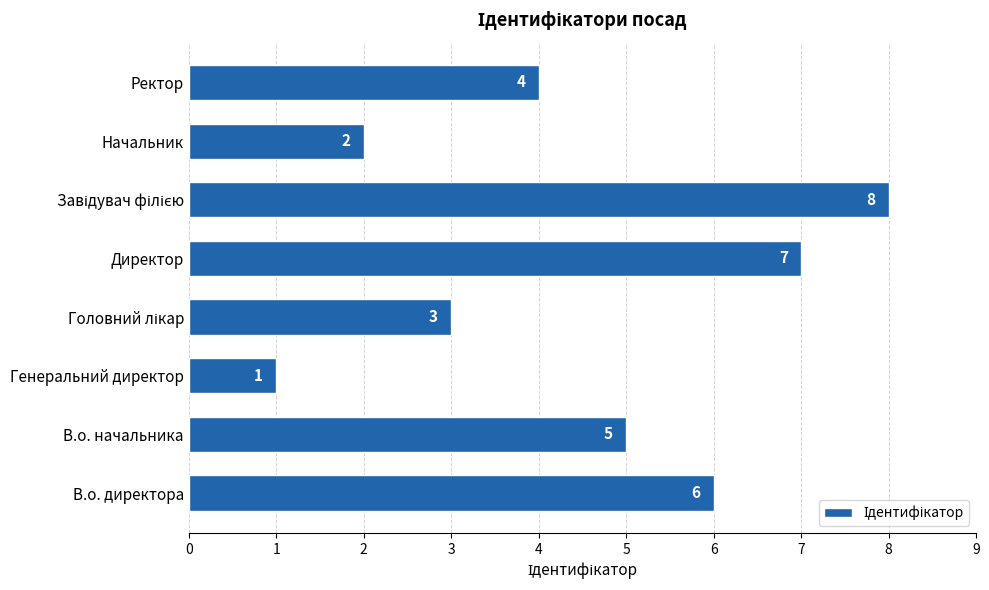

What is the change in value from В.о. директора to Директор?

+1